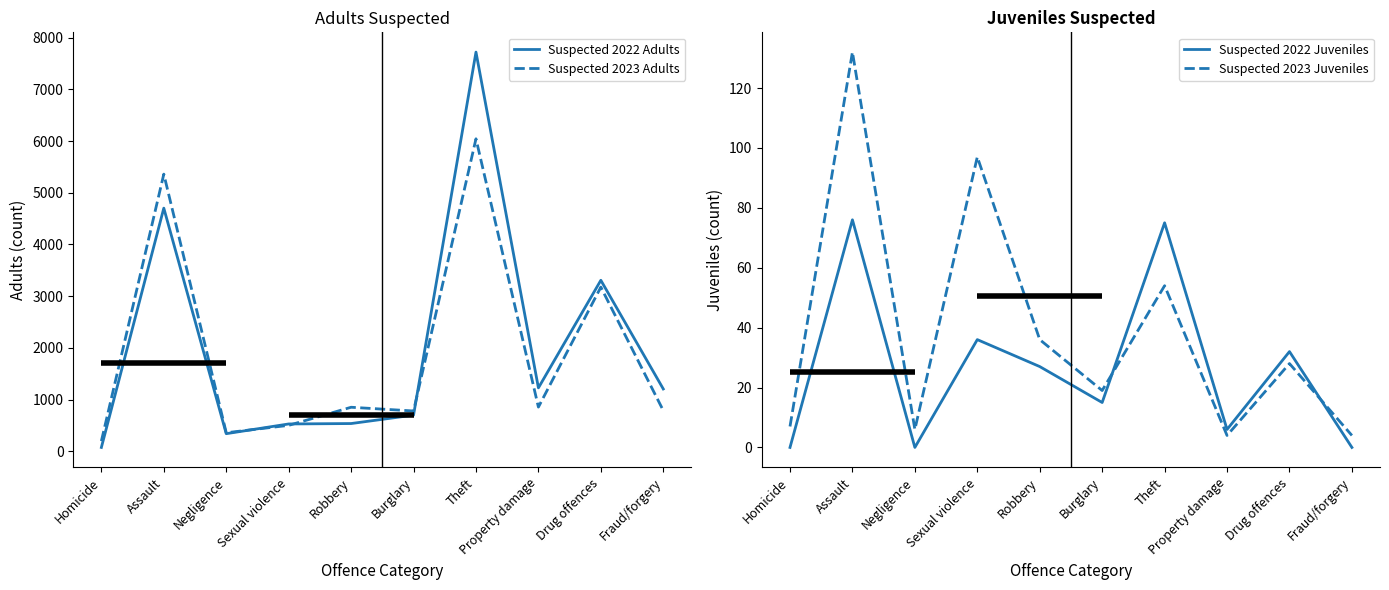

What position from the right is Robbery?

6